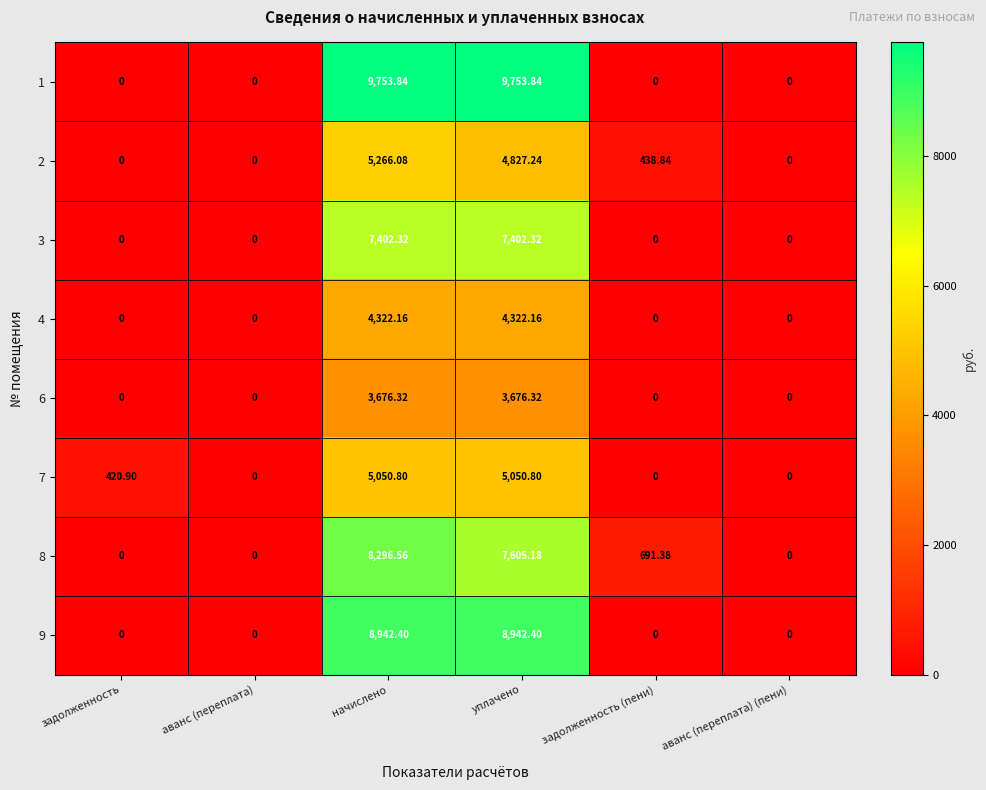

At which label is 7 closest to 2525?

задолженность